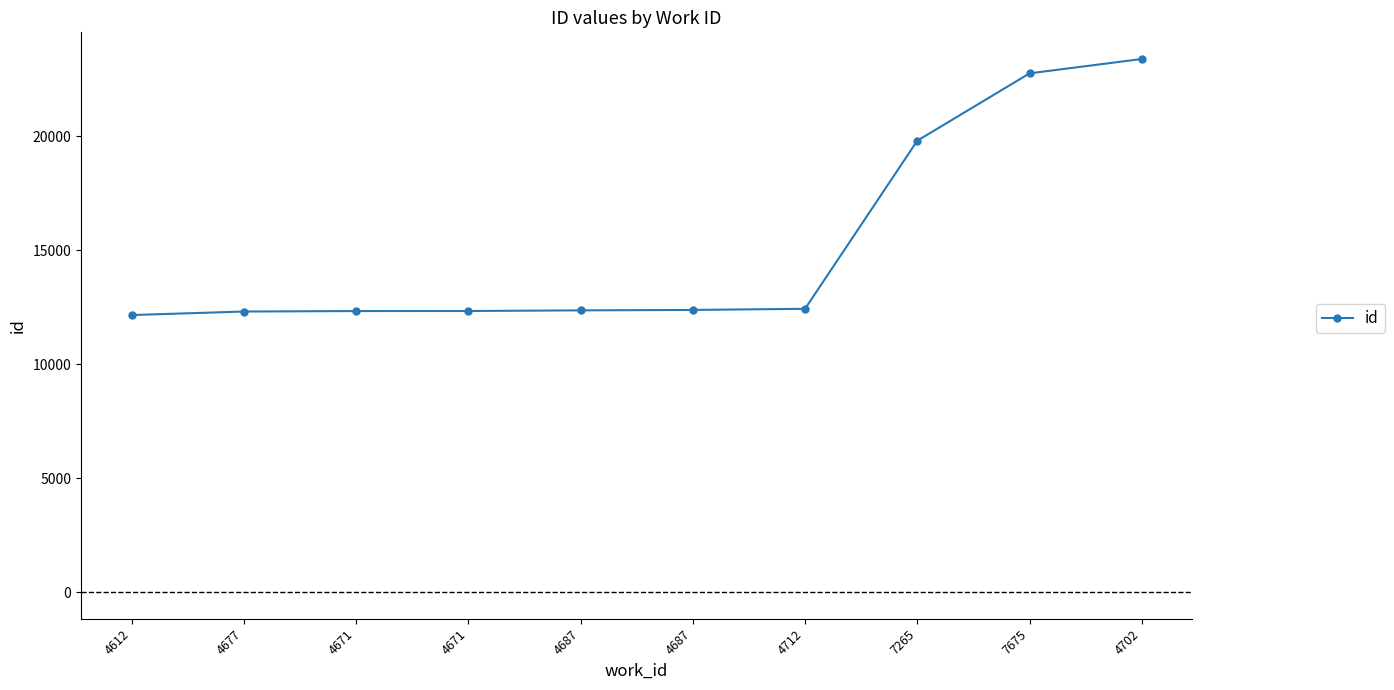

What is the sum of all values?

152258